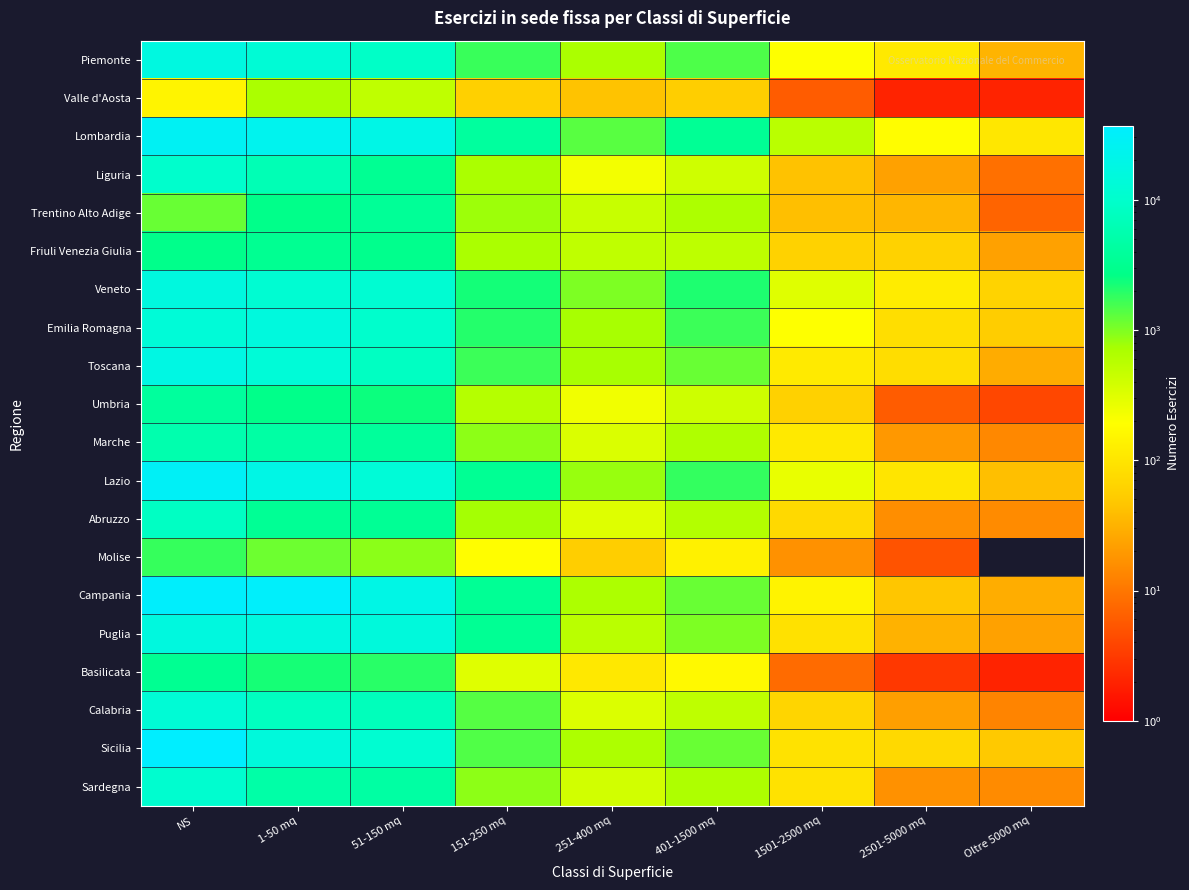

Is the value of Emilia Romagna at Oltre 5000 mq greater than the value of Marche at 2501-5000 mq?

Yes